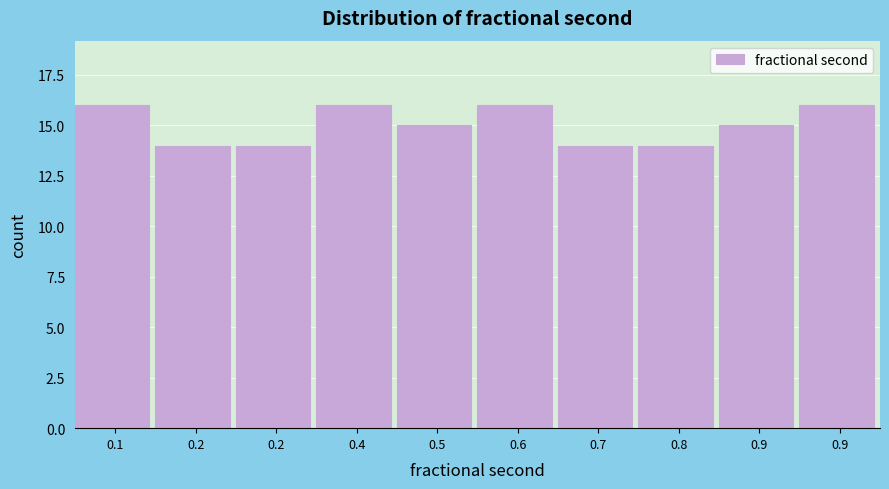

Does the chart contain any negative values?

No